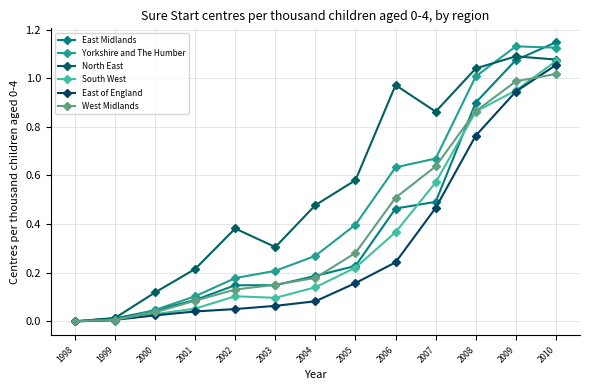

What is the value of the North East point at the 10th from the left?

0.9